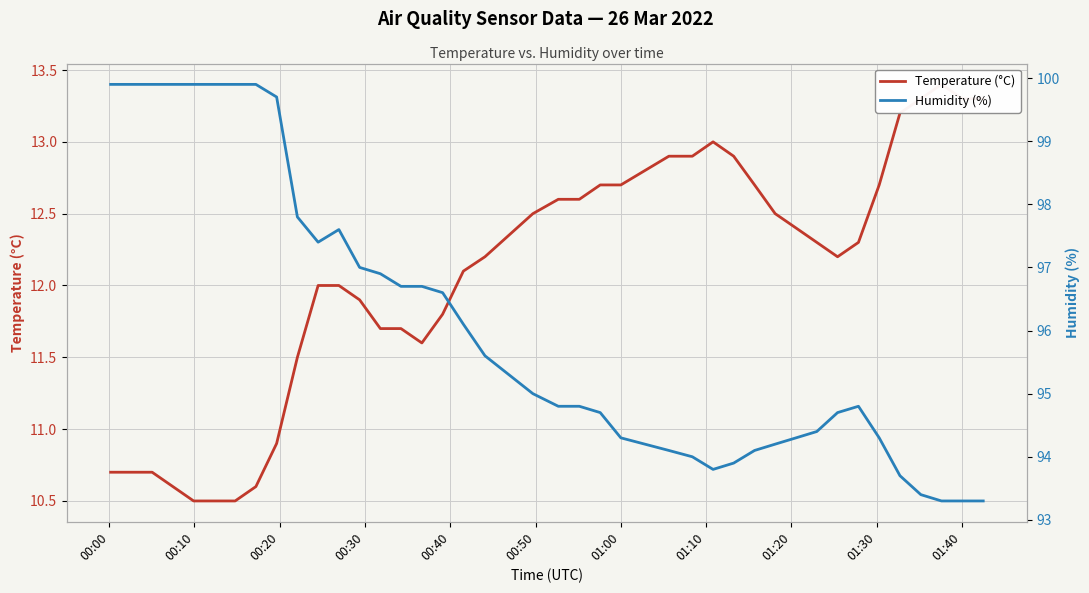

True or false: Temperature (°C) and Humidity (%) intersect in this chart.

False